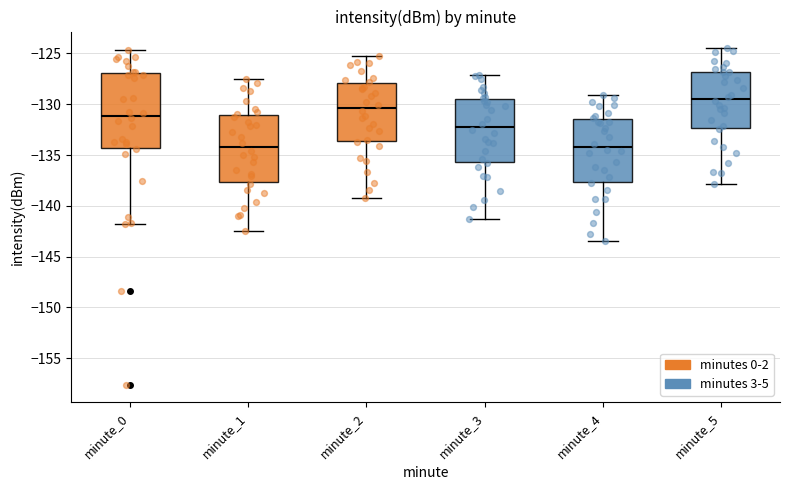

Reading left to right, read every box against the y-axis: the position of its median line, the range the box covers, and the ends of its whiskers. The values are not printed on the chart, so give them approximately, as read against the axis.

minute_0: median -131.0, box -134.5 to -127.0, whiskers -142.0 to -124.5
minute_1: median -134.0, box -137.5 to -131.0, whiskers -142.5 to -127.5
minute_2: median -130.5, box -133.5 to -128.0, whiskers -139.0 to -125.0
minute_3: median -132.0, box -135.5 to -129.5, whiskers -141.5 to -127.0
minute_4: median -134.0, box -137.5 to -131.5, whiskers -143.5 to -129.0
minute_5: median -129.5, box -132.5 to -127.0, whiskers -138.0 to -124.5